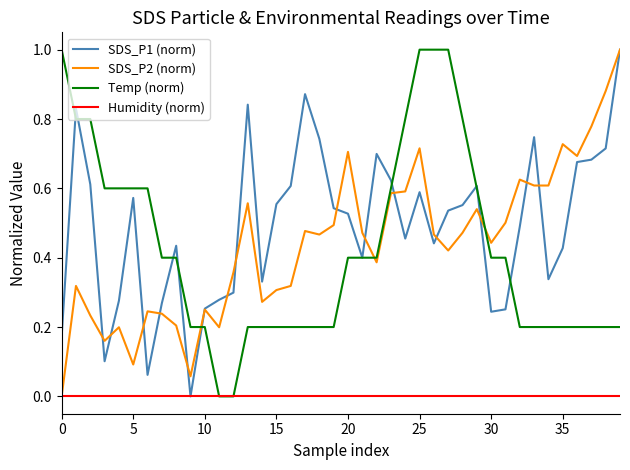

What is the greatest value displayed?

1.0